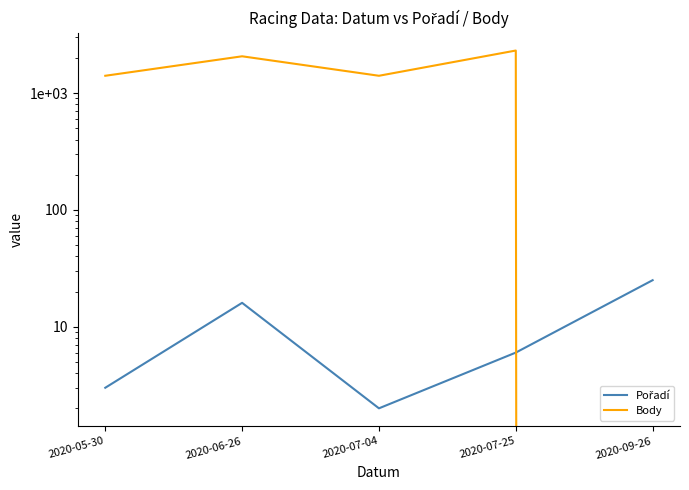

Where is the first local maximum for Pořadí?

2020-06-26